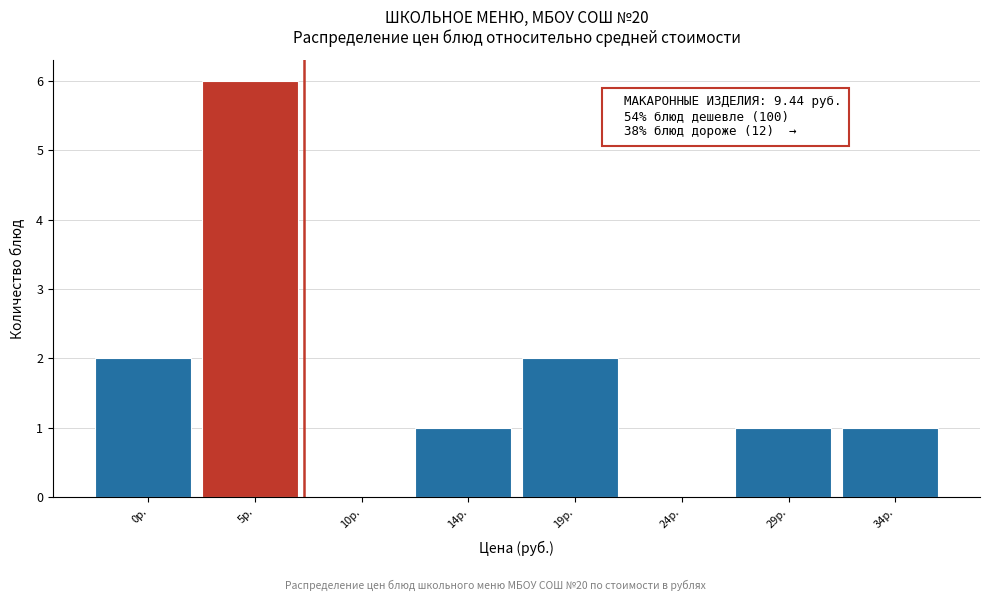

Reading right to left, what are all the values shown in this chart?

34р.=1	29р.=1	24р.=0	19р.=2	14р.=1	10р.=0	5р.=6	0р.=2